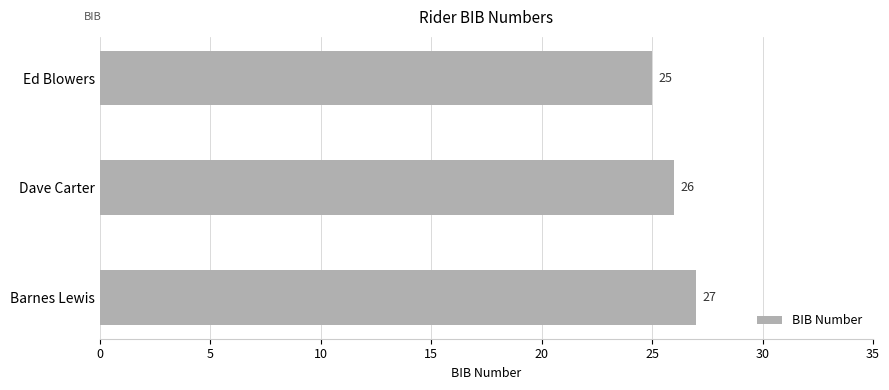

What is the sum of all values?

78